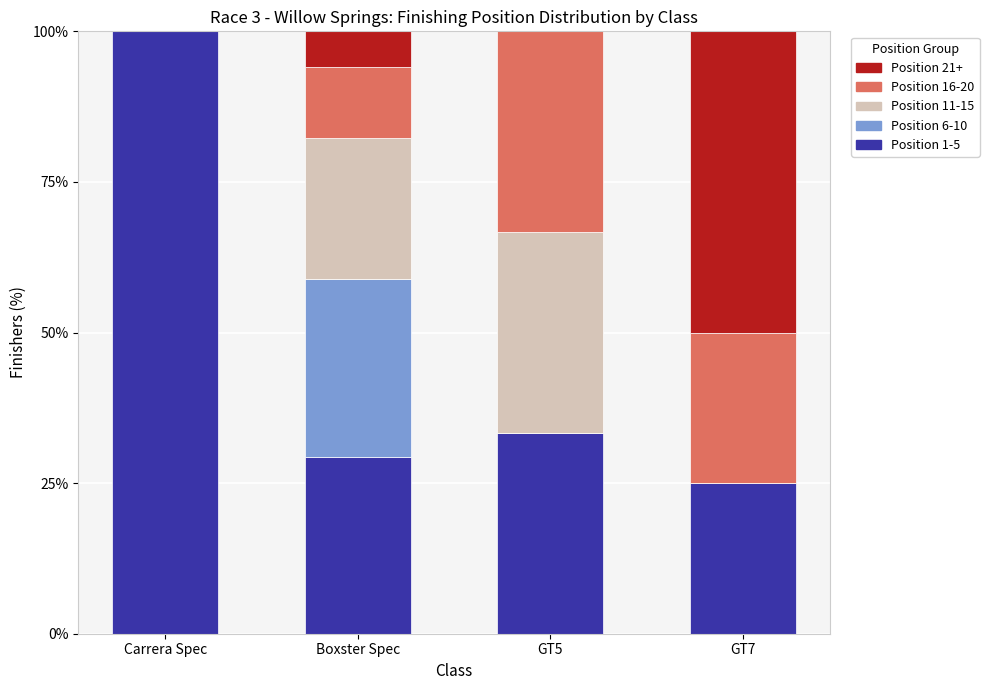

What is the maximum value for Position 1-5?

100.0